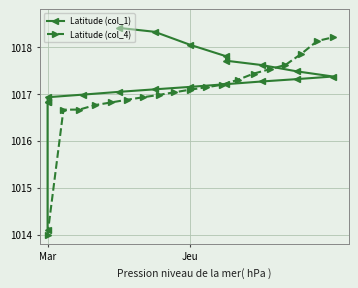

What is the highest value of the Latitude (col_4) series?

1018.2